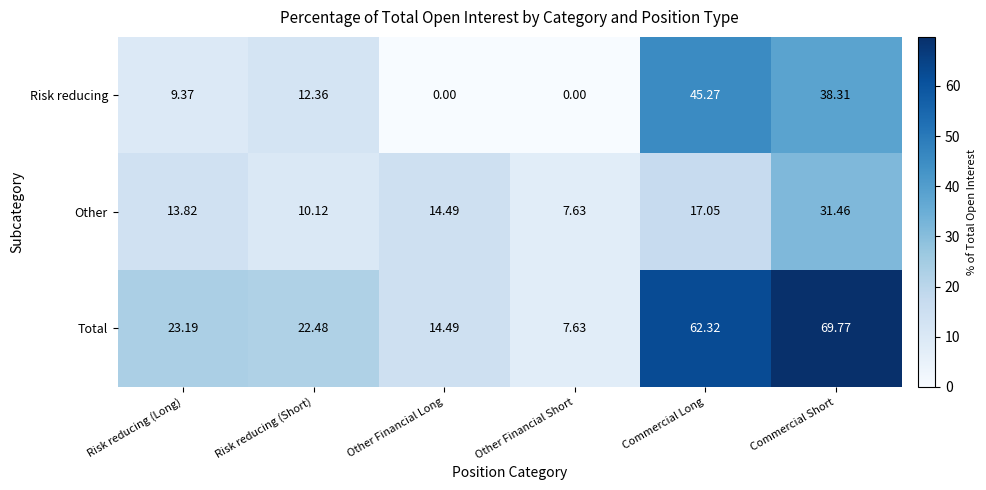

Rank the series at Commercial Long from highest to lowest value.

Total, Risk reducing, Other